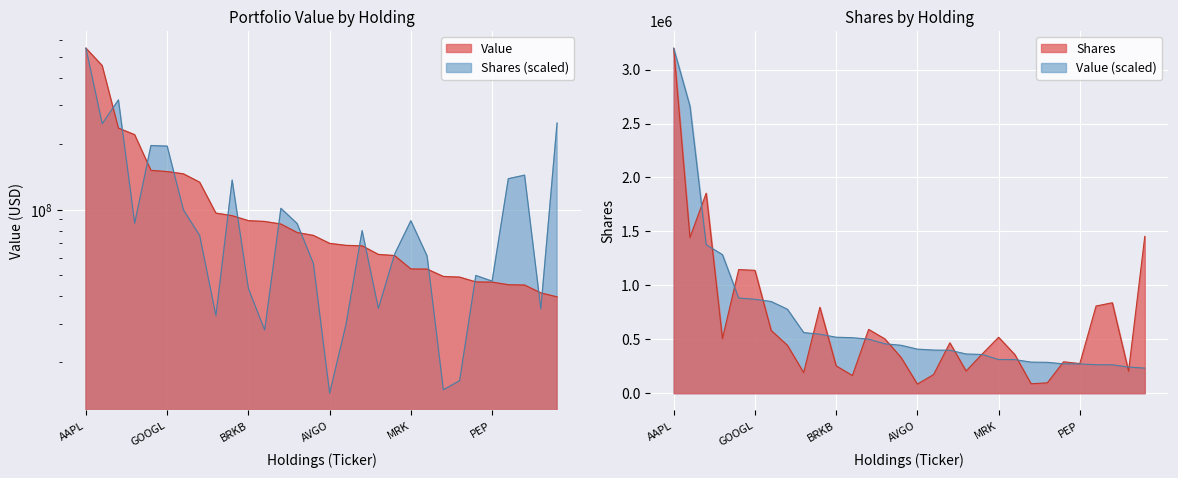

How many times do Value and Shares or principal amount cross each other?

15